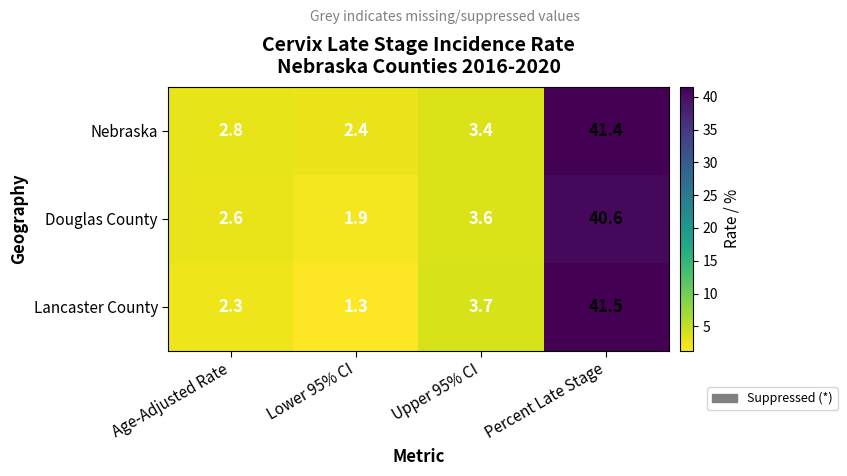

At how many categories does at least one series exceed 13?

1